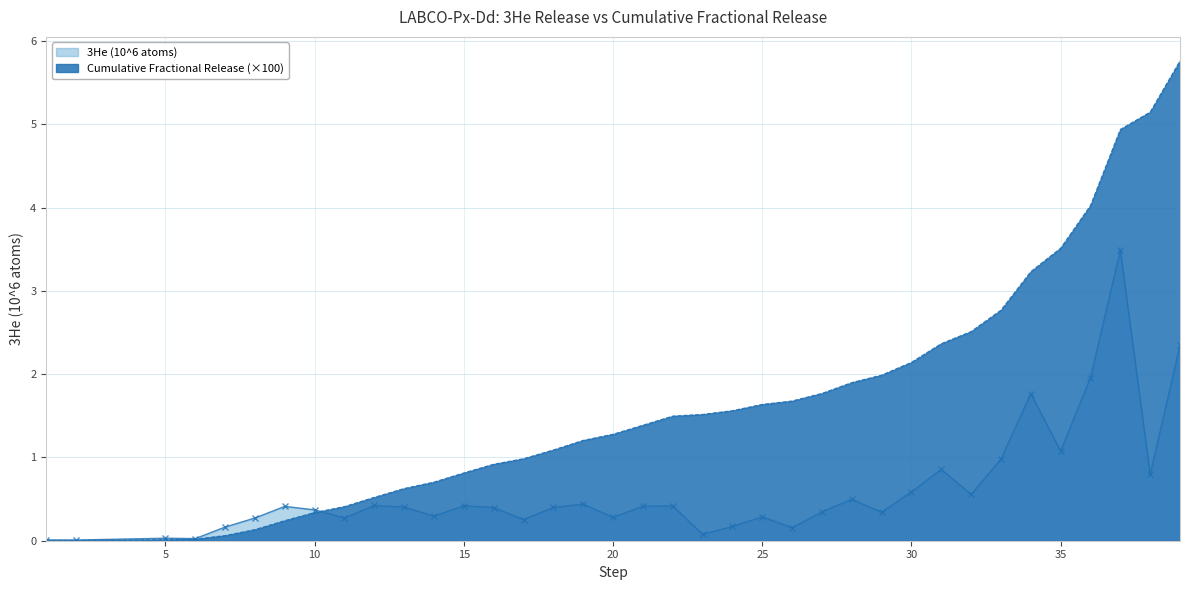

What is the difference between the 3He (10^6 atoms) values at 23 and 36?

1.9